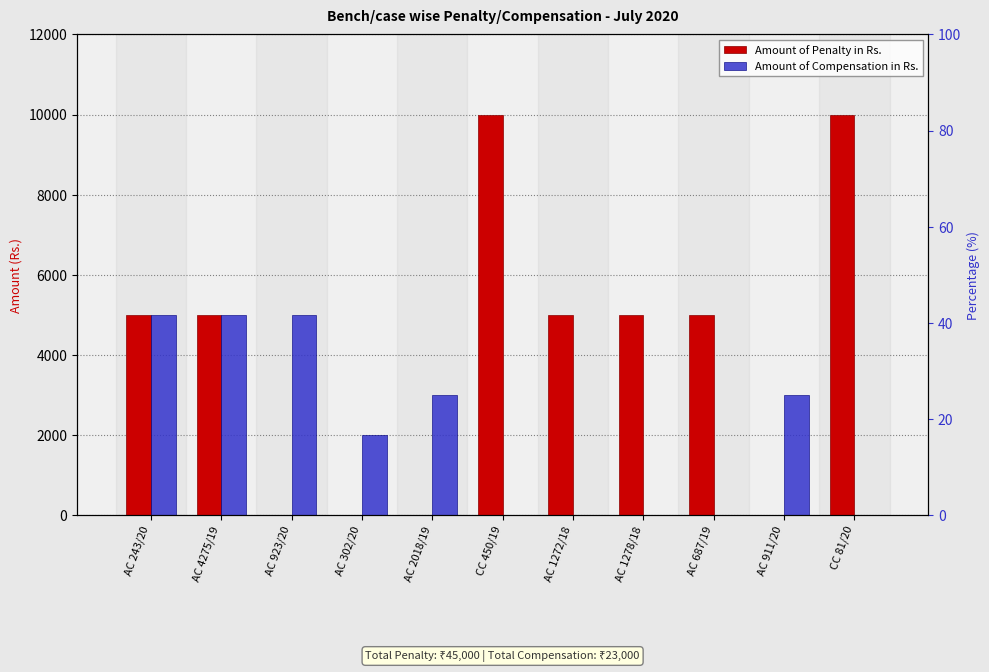

At how many categories does at least one series exceed 3839?

8